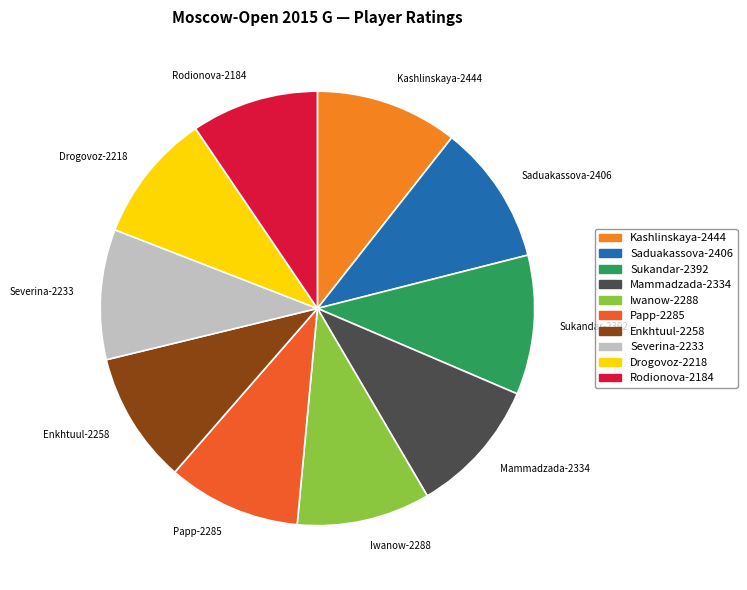

How many slices are in this pie chart?

10